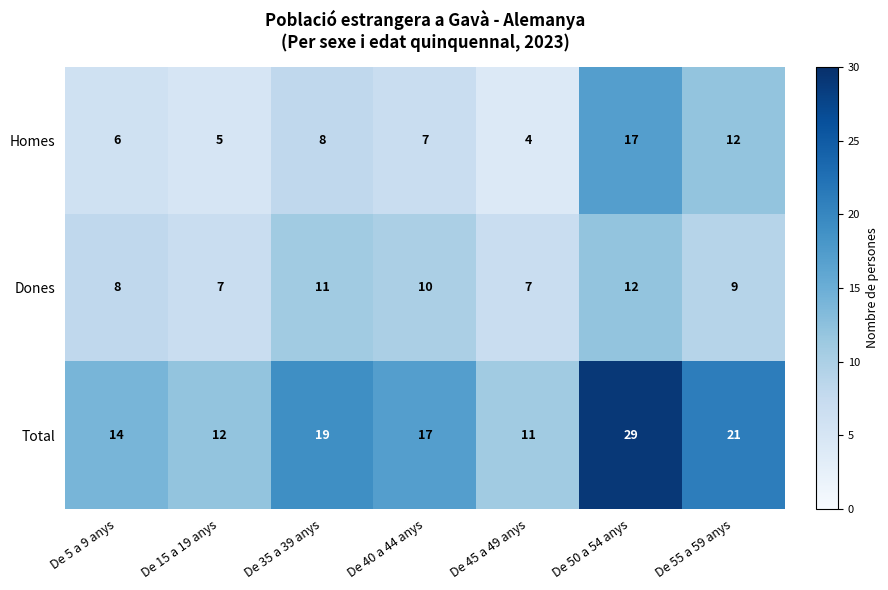

How many series are shown in this chart?

3